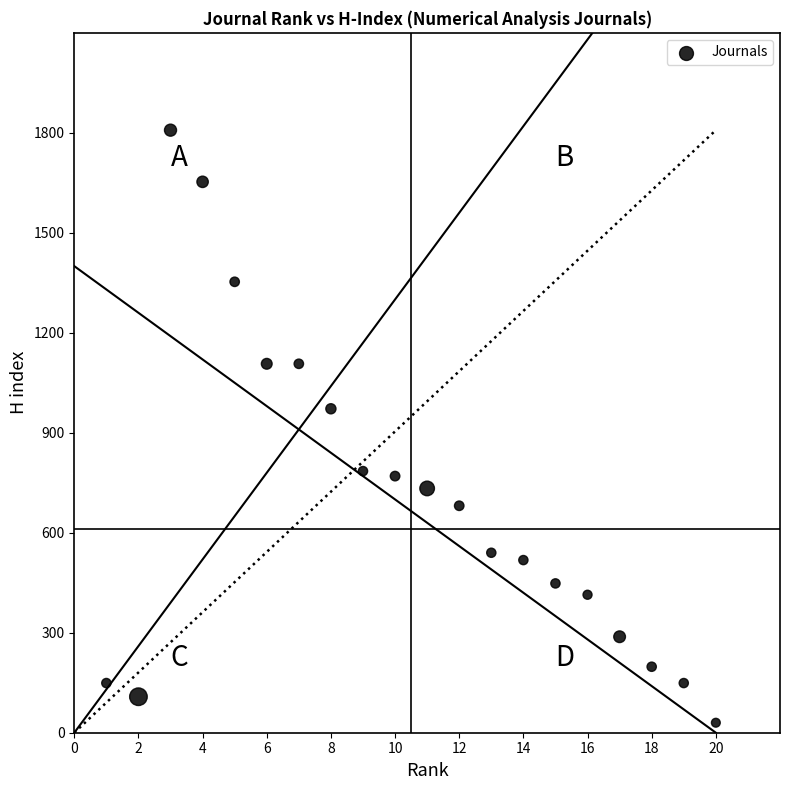

What Y value in the scatter plot is closest to 919?

972